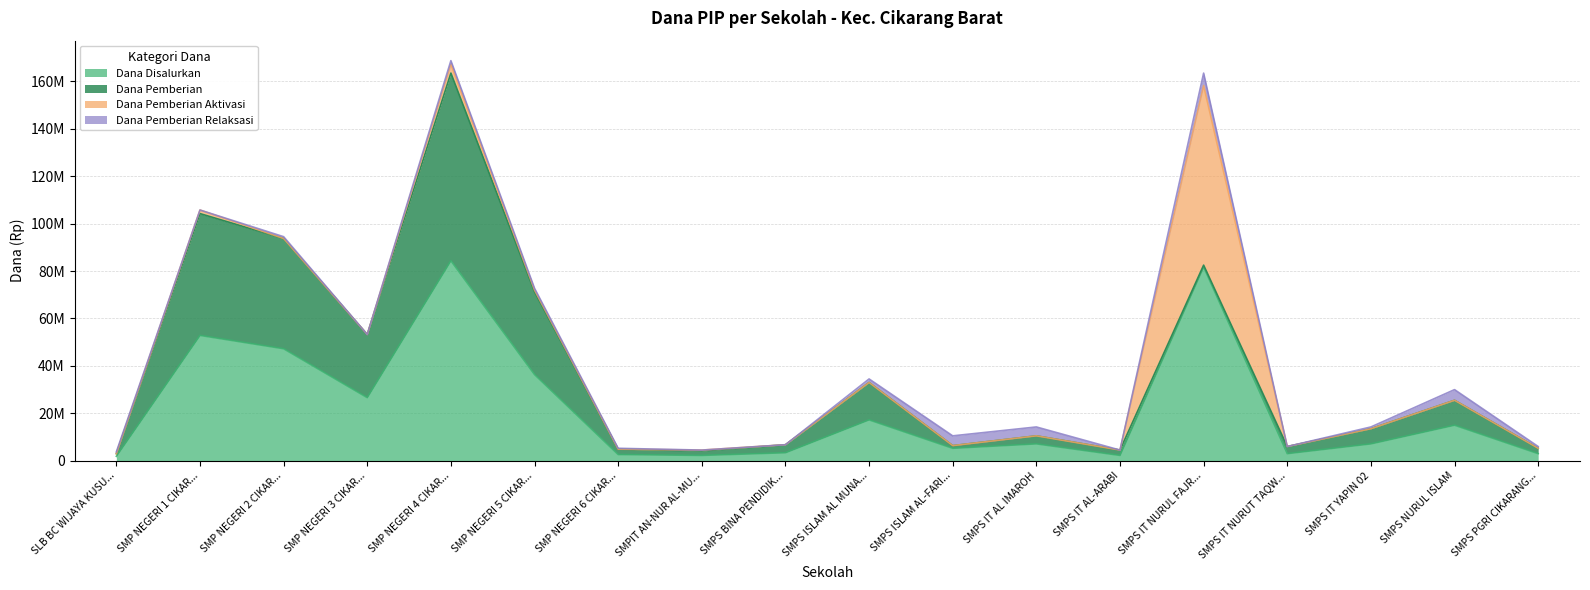

What value does the Dana Disalurkan series have at SMP NEGERI 2 CIKARANG BARAT, to the nearest 10?

47250000